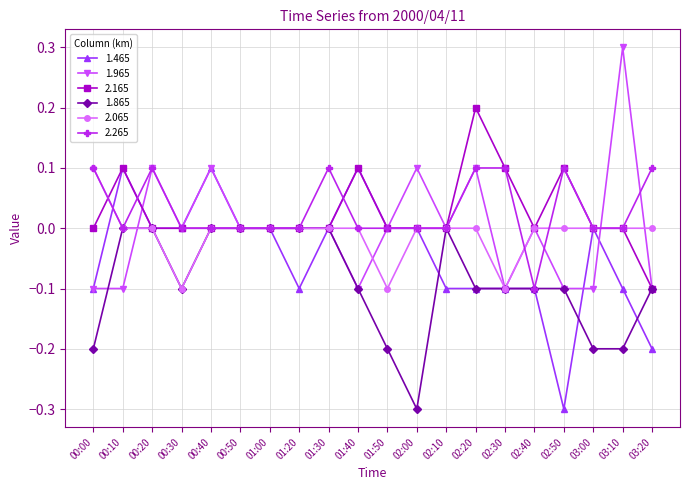

Which series changed the most between 00:50 and 02:20?

2.165